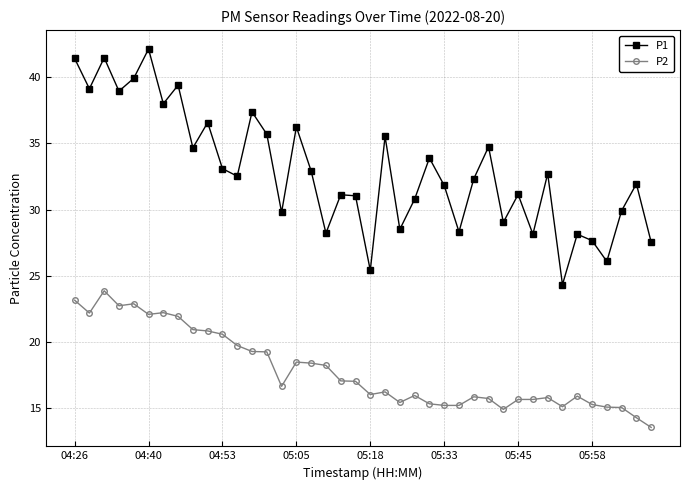

List the series in order of their peak value, highest first.

P1, P2